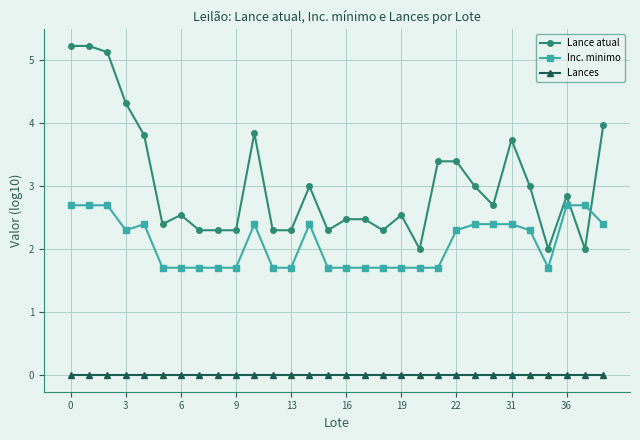

Rank the series by their average value, from lowest to highest.

Lances, Inc. minimo, Lance atual